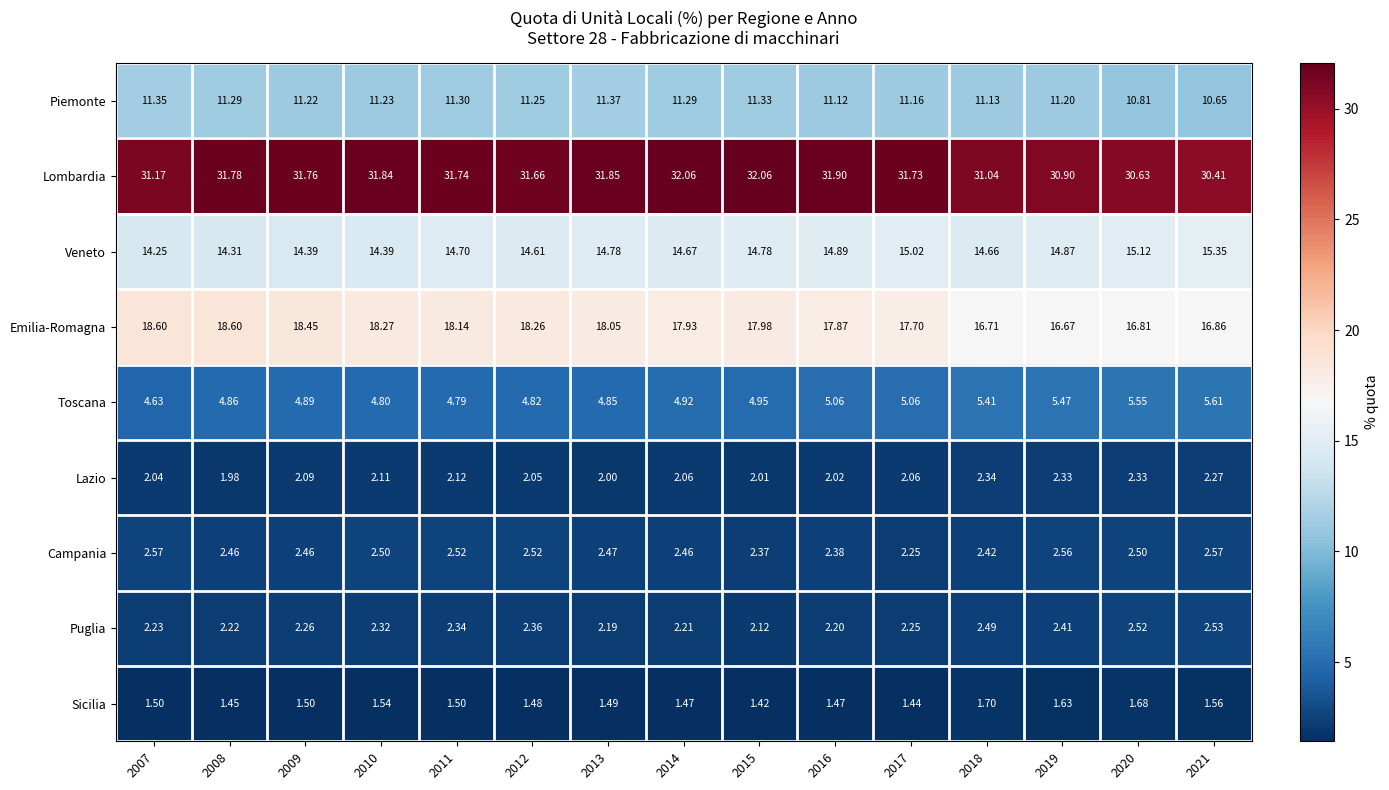

Which series has the largest total across all categories?

Lombardia